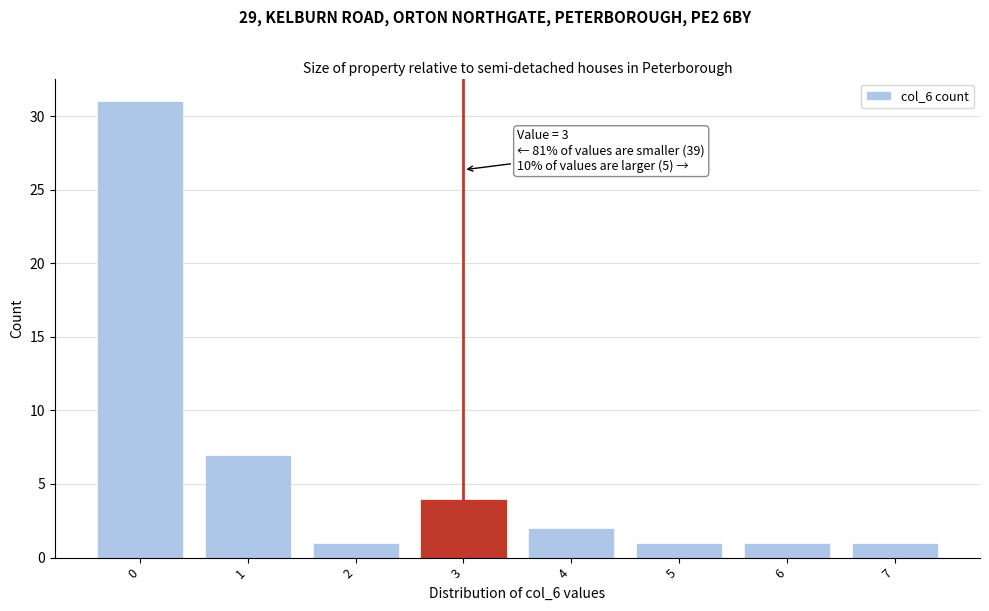

Reading left to right, what are all the values shown in this chart?

31	7	1	4	2	1	1	1